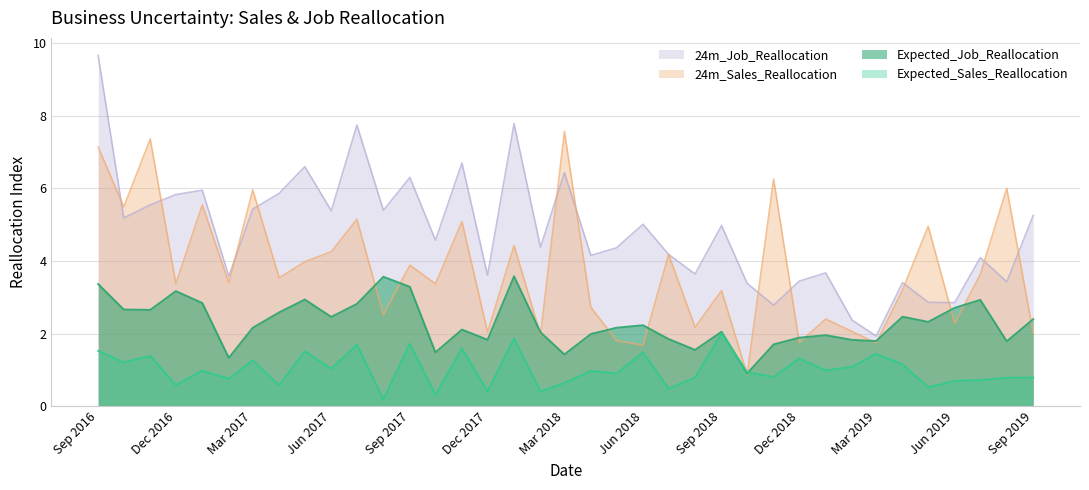

True or false: 24m_Sales_Reallocation and Expected_Job_Reallocation intersect in this chart.

True